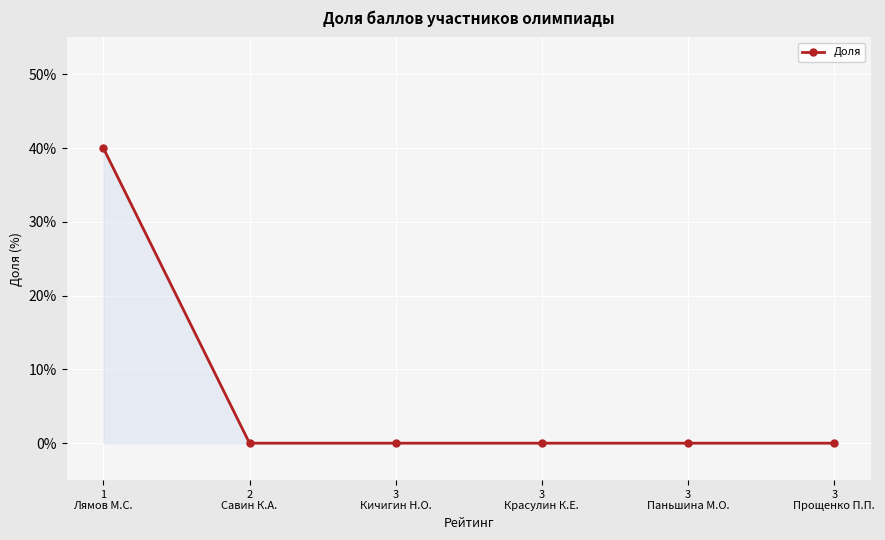

What is the label of the 2nd point from the left?

2
Савин К.А.